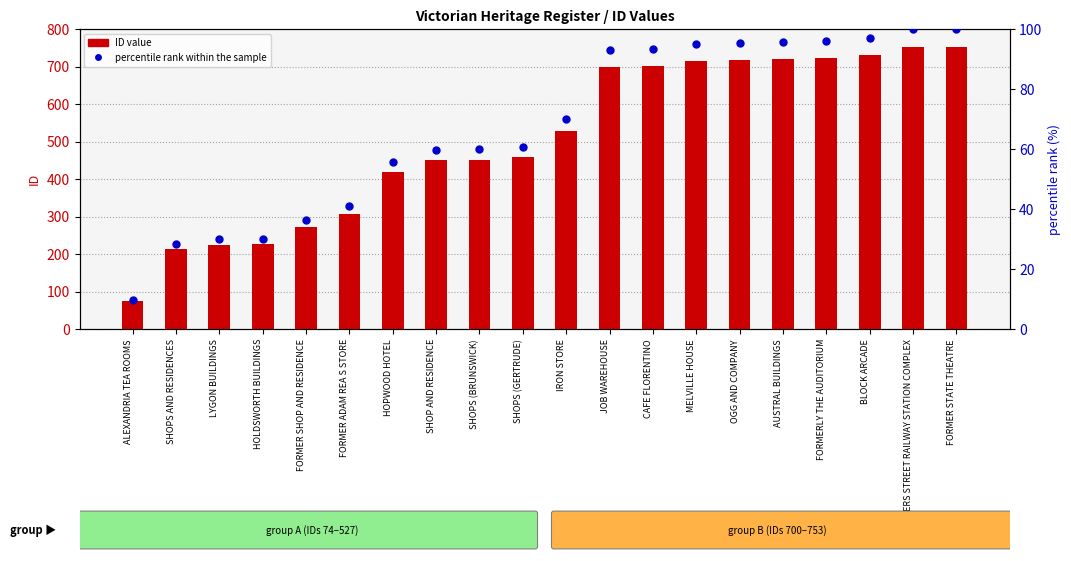

Is the value of ID value at LYGON BUILDINGS greater than the value of percentile rank within the sample at SHOPS (GERTRUDE)?

Yes